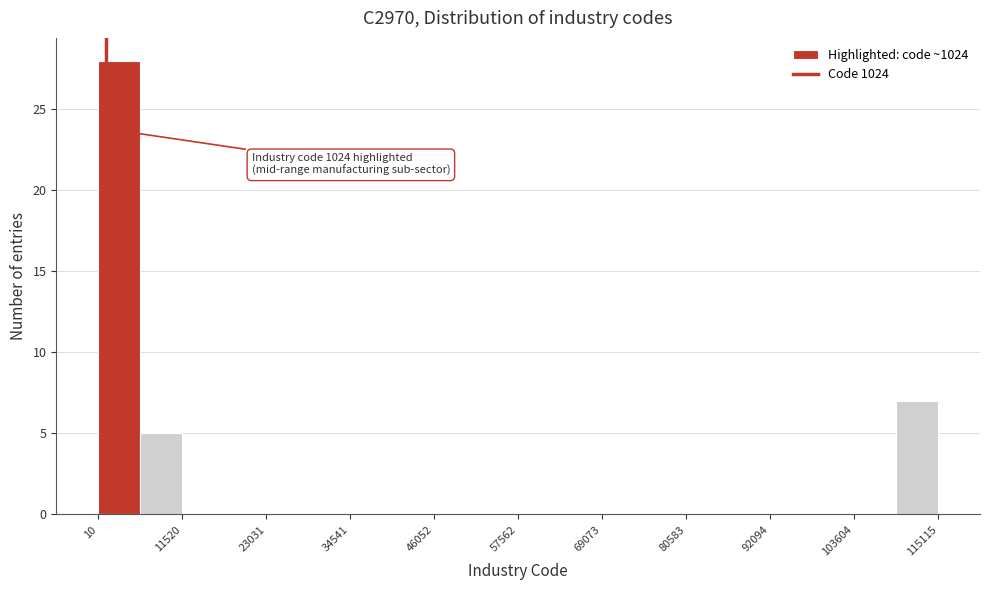

Around what value on the x-axis is the tallest bar? Give the approximate position of its centre, as read against the axis.

2000